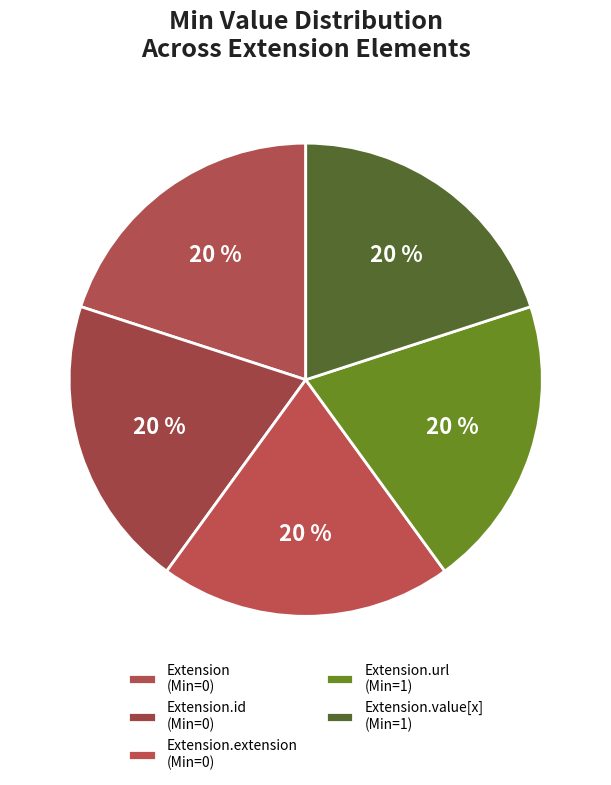

Count the number of slices in the pie.

5